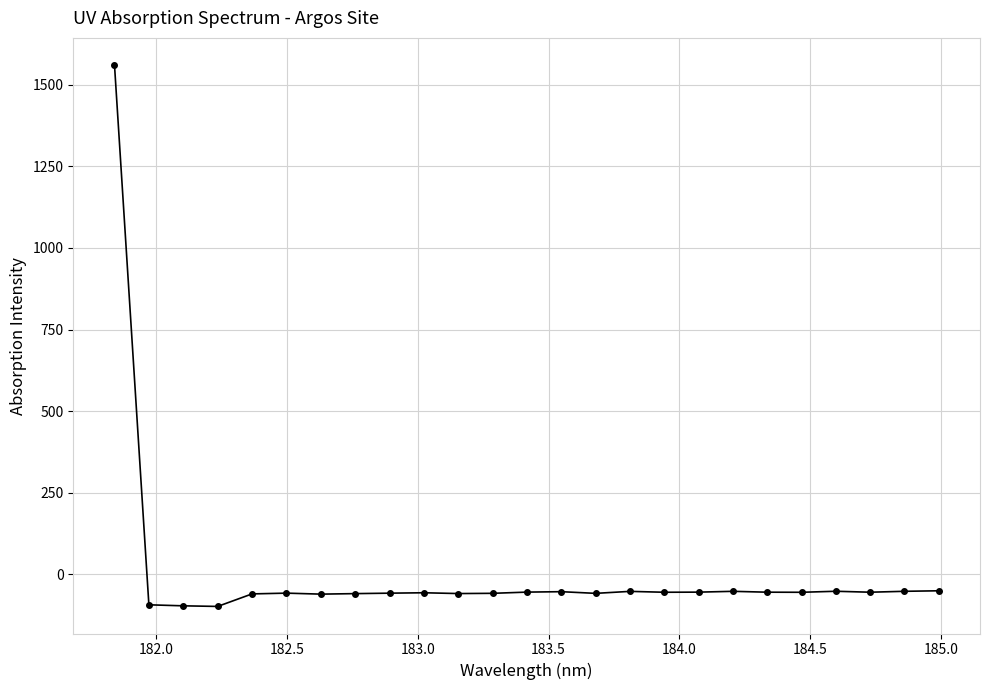

What is the sum of all values?

94.8